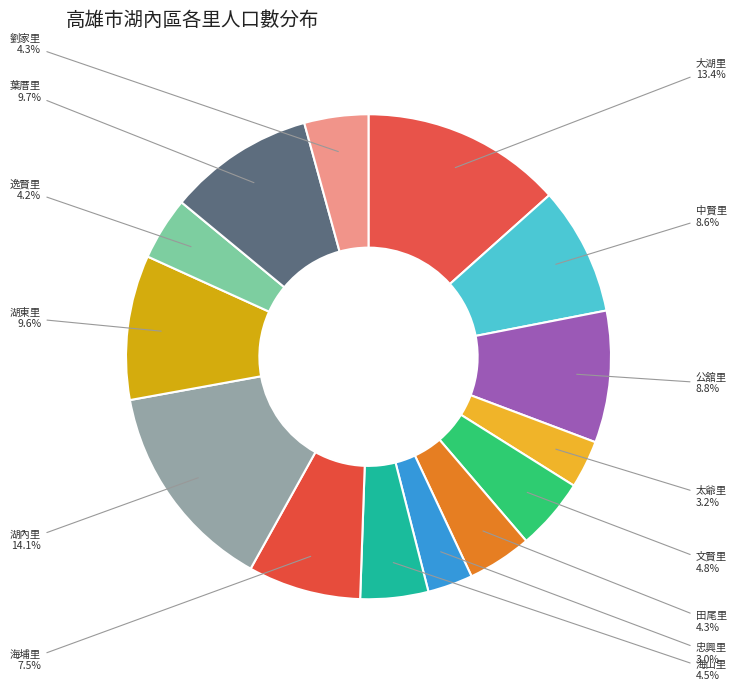

Does any single category account for the majority?

No